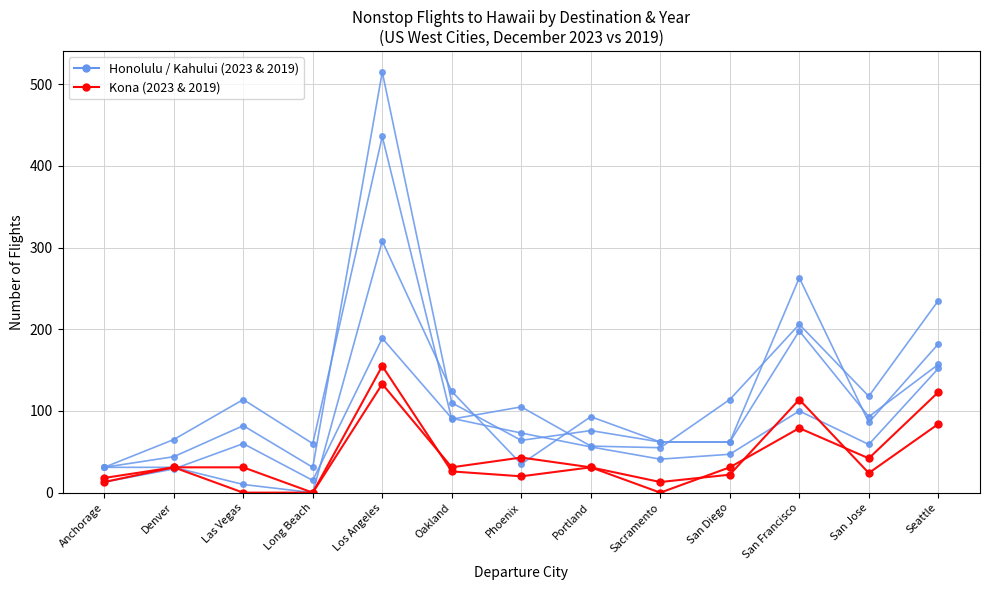

Which category has the lowest value across all series?

Long Beach